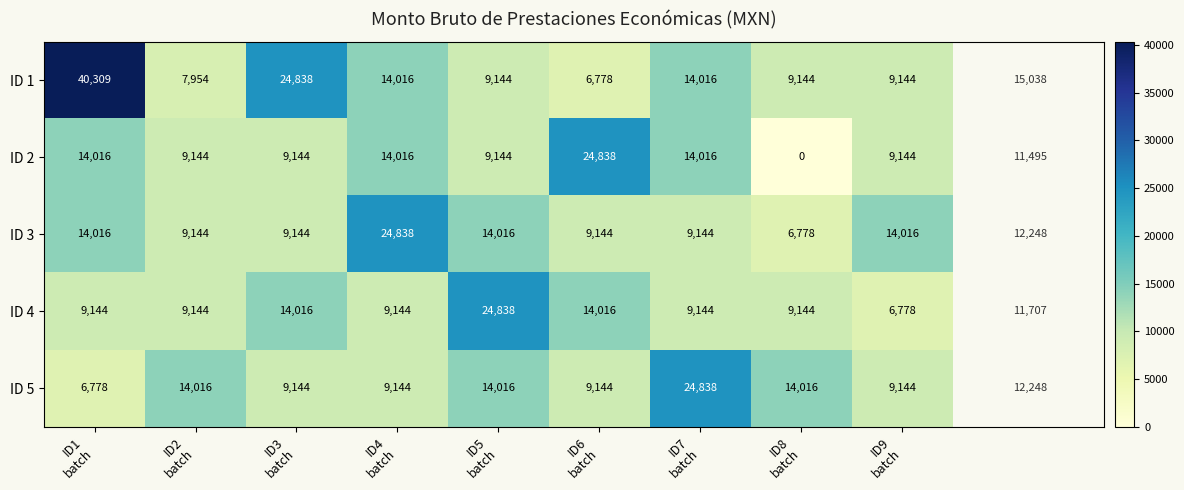

Which series has the largest range (max minus min)?

ID 1